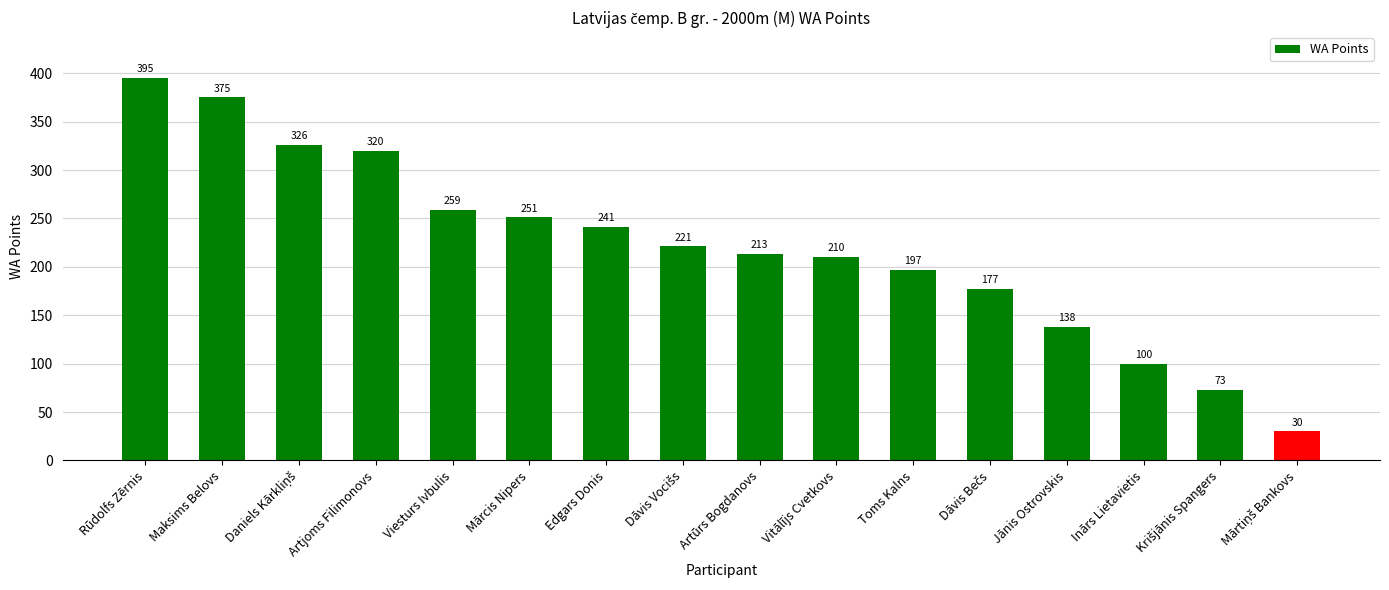

What is the minimum value shown in the chart?

30